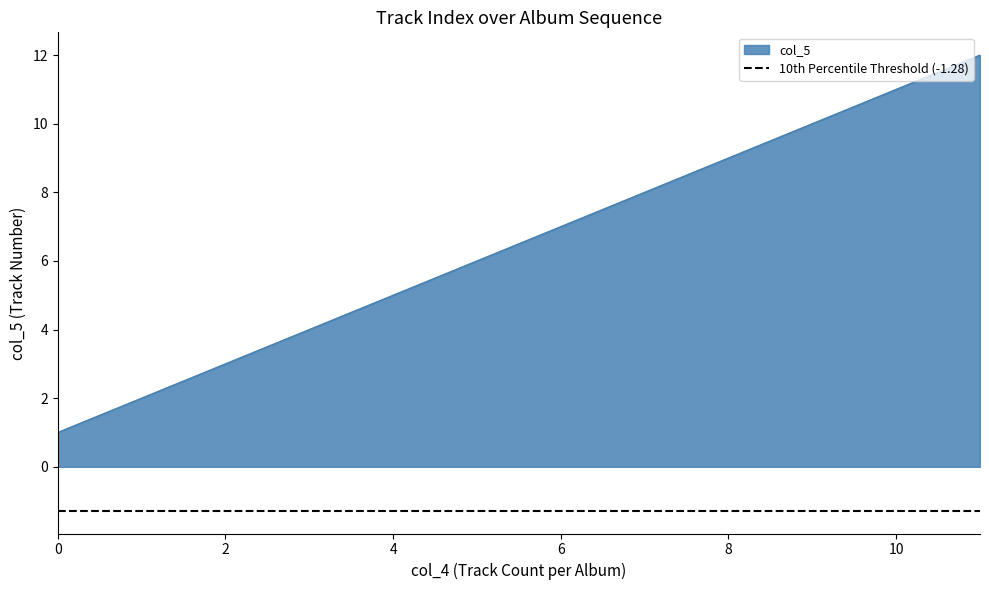

True or false: the data has more than 0 interior local peaks.

False